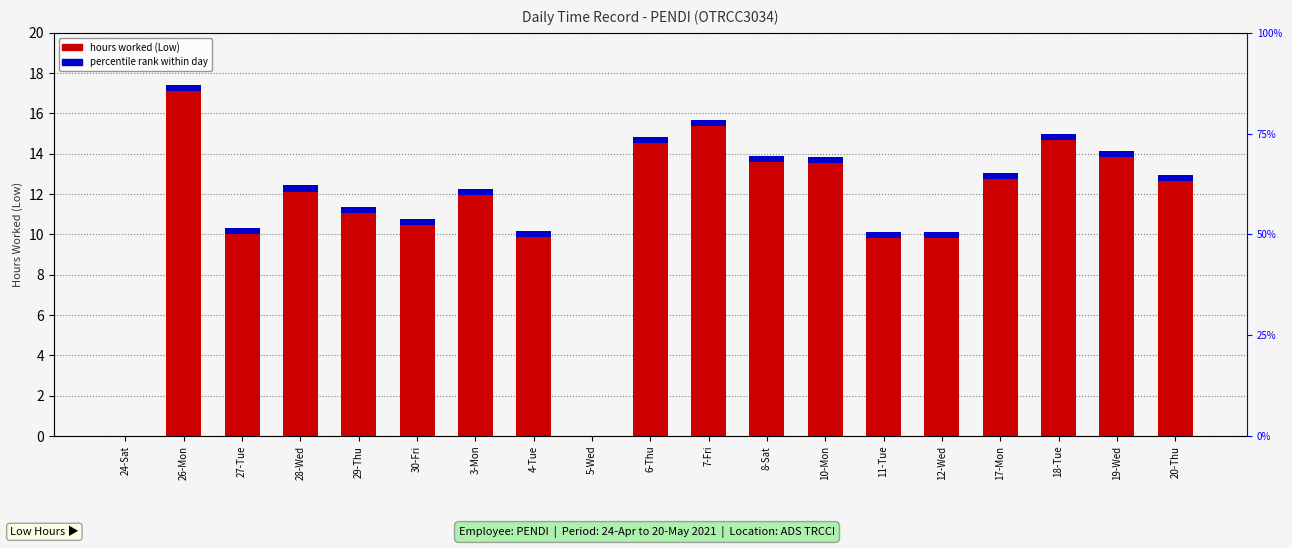

What position from the right is 10-Mon?

7